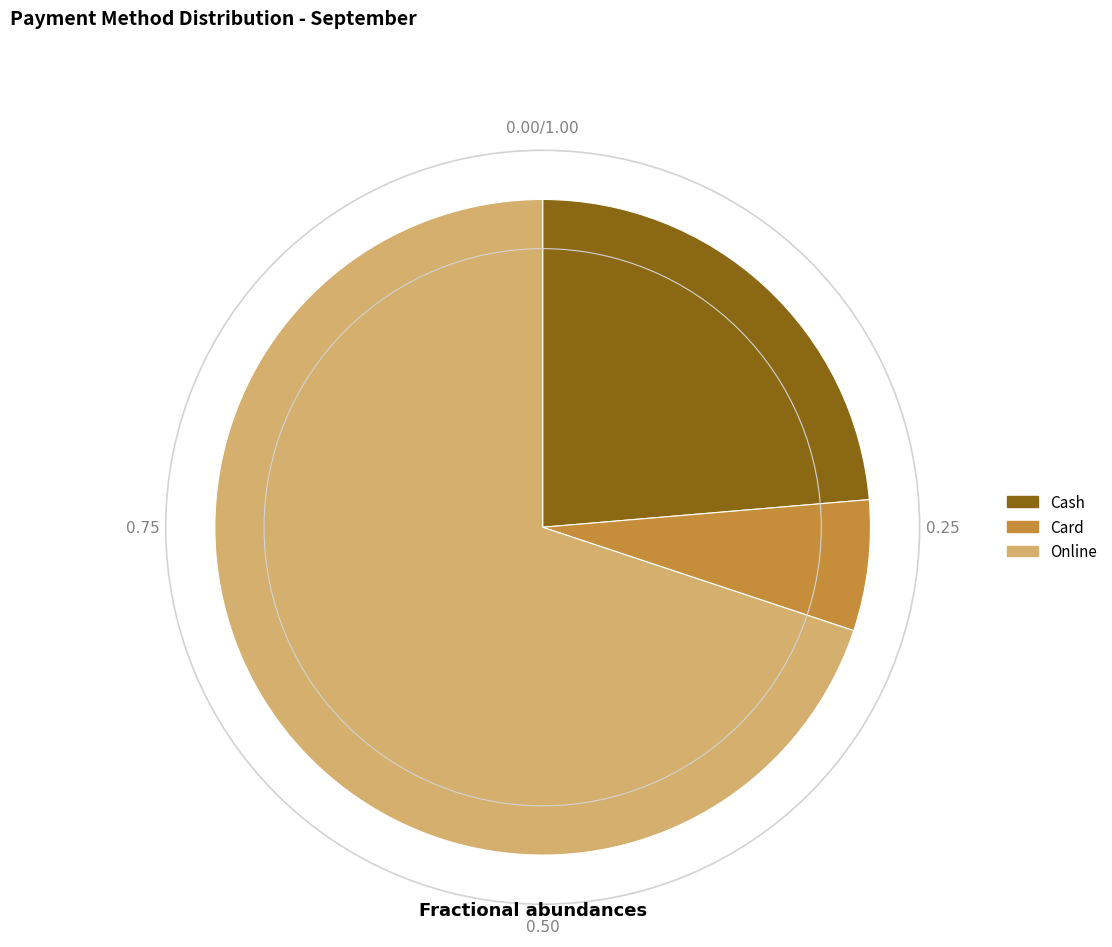

Which category has the biggest portion of the pie?

Online